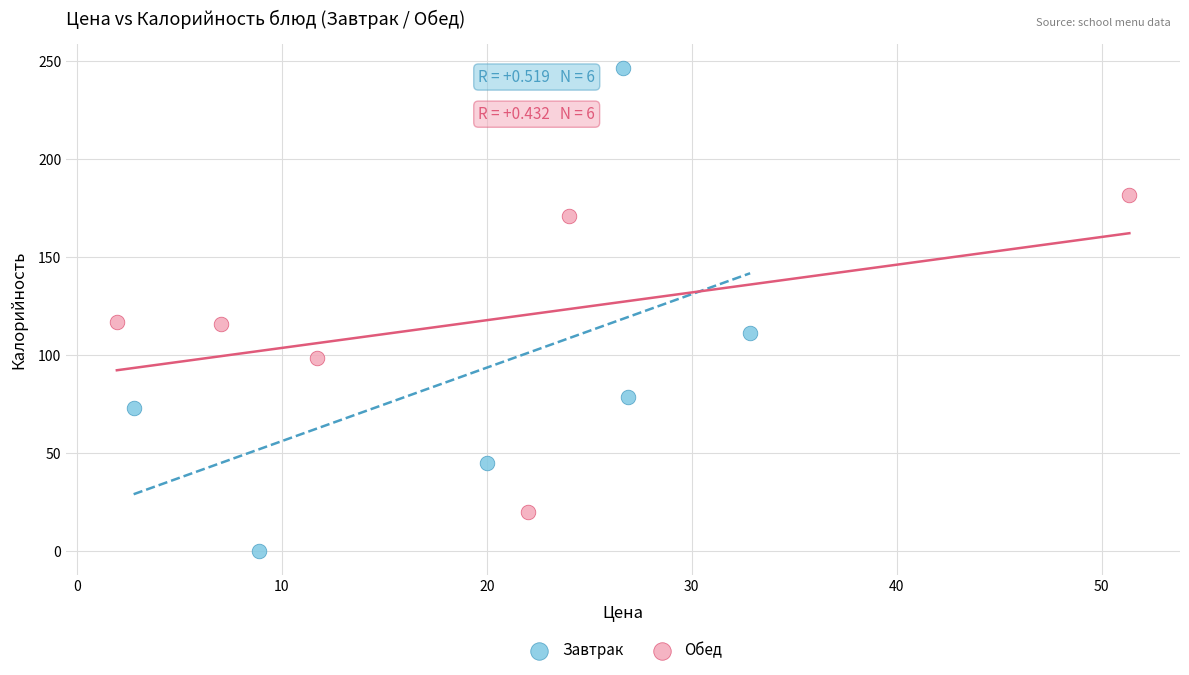

Which series has the widest spread of Y values?

Завтрак